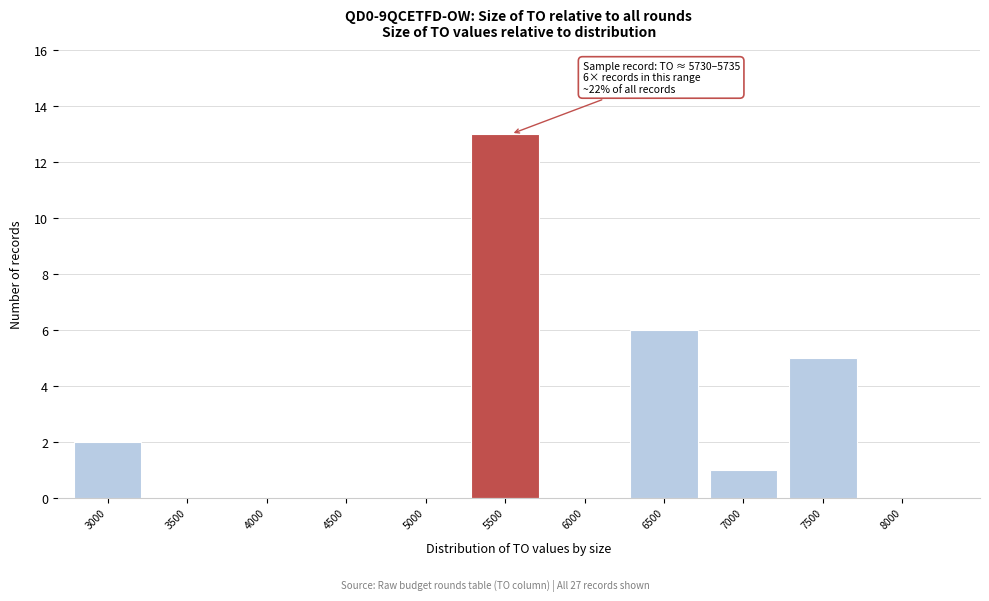

Reading right to left, transcribe all the data shown in this chart.

8000=0	7500=5	7000=1	6500=6	6000=0	5500=13	5000=0	4500=0	4000=0	3500=0	3000=2